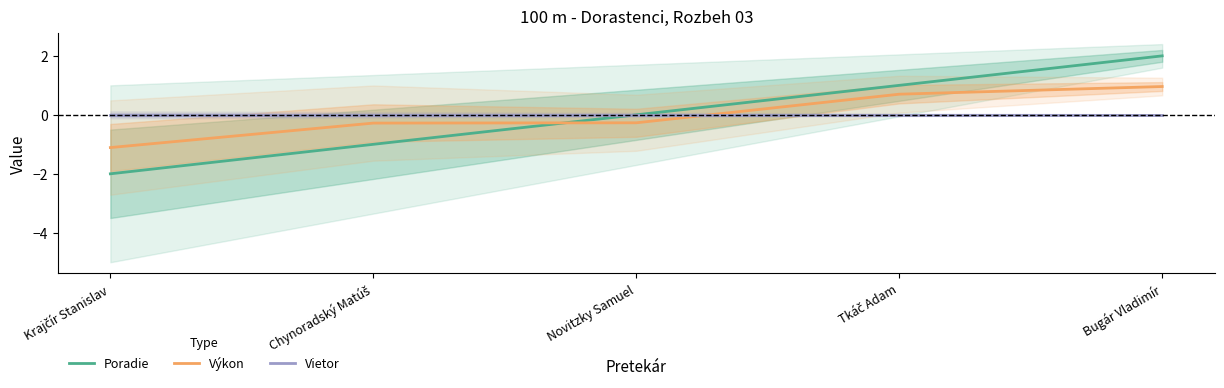

After their last crossing, which series has the higher values: Poradie or Výkon?

Poradie